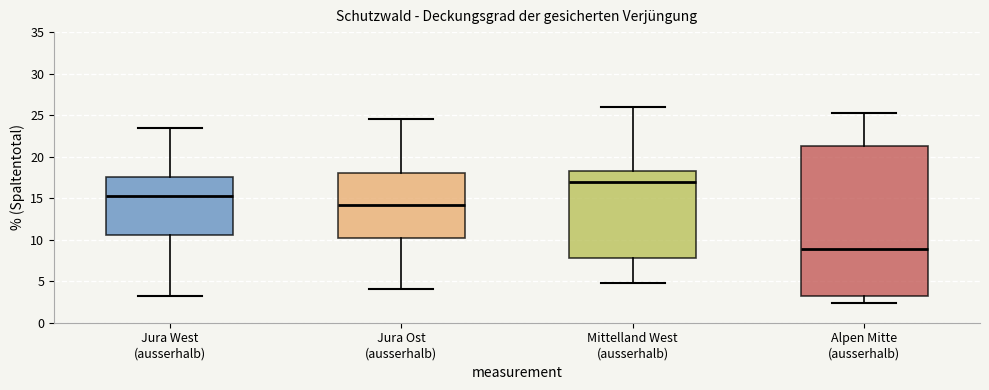

Reading left to right, read every box against the y-axis: the position of its median line, the range the box covers, and the ends of its whiskers. The values are not printed on the chart, so give them approximately, as read against the axis.

Jura West (ausserhalb): median 15.5, box 10.5 to 17.5, whiskers 3.0 to 23.5
Jura Ost (ausserhalb): median 14.0, box 10.0 to 18.0, whiskers 4.0 to 24.5
Mittelland West (ausserhalb): median 17.0, box 8.0 to 18.5, whiskers 5.0 to 26.0
Alpen Mitte (ausserhalb): median 9.0, box 3.0 to 21.5, whiskers 2.5 to 25.5